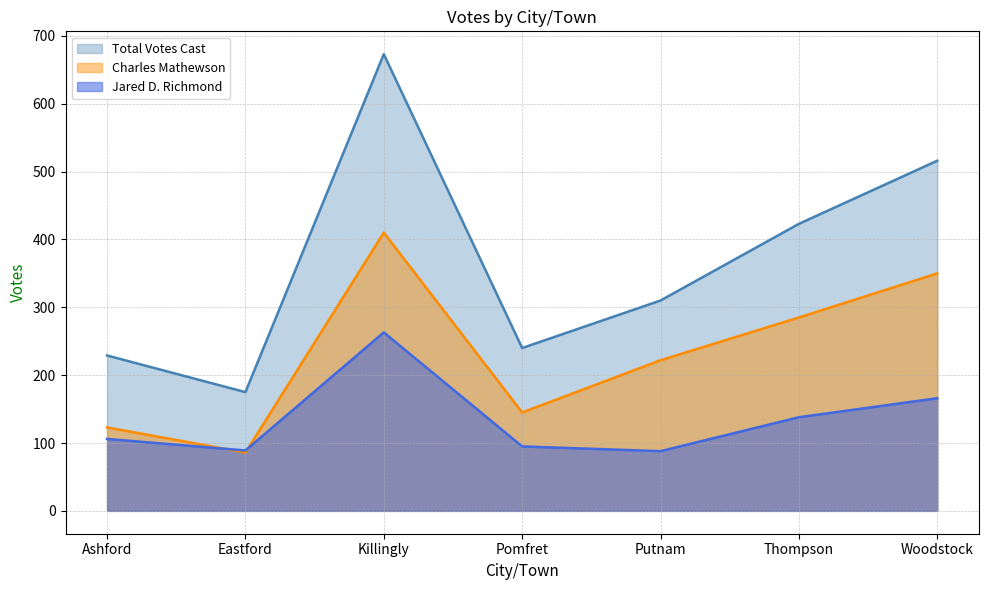

Rank the series at Ashford from lowest to highest value.

Jared D. Richmond, Charles Mathewson, Total Votes Cast